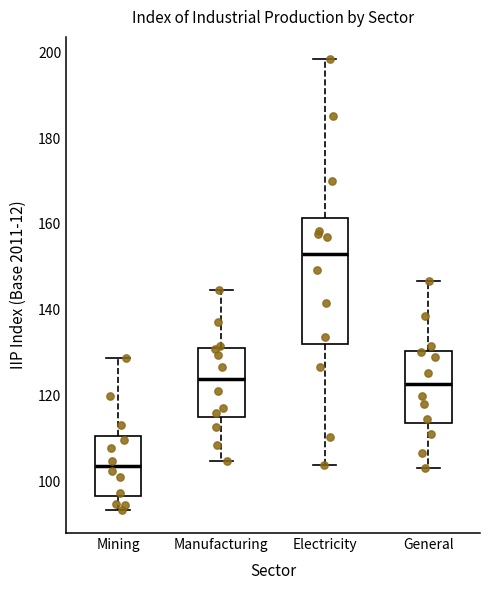

Which box is the tallest, from its lower edge to its upper edge?

Electricity